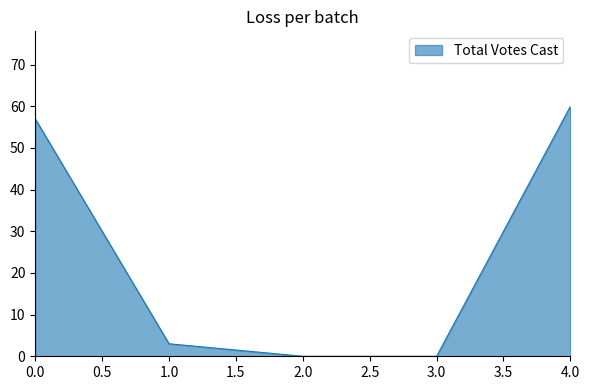

How many values are below 3?

2